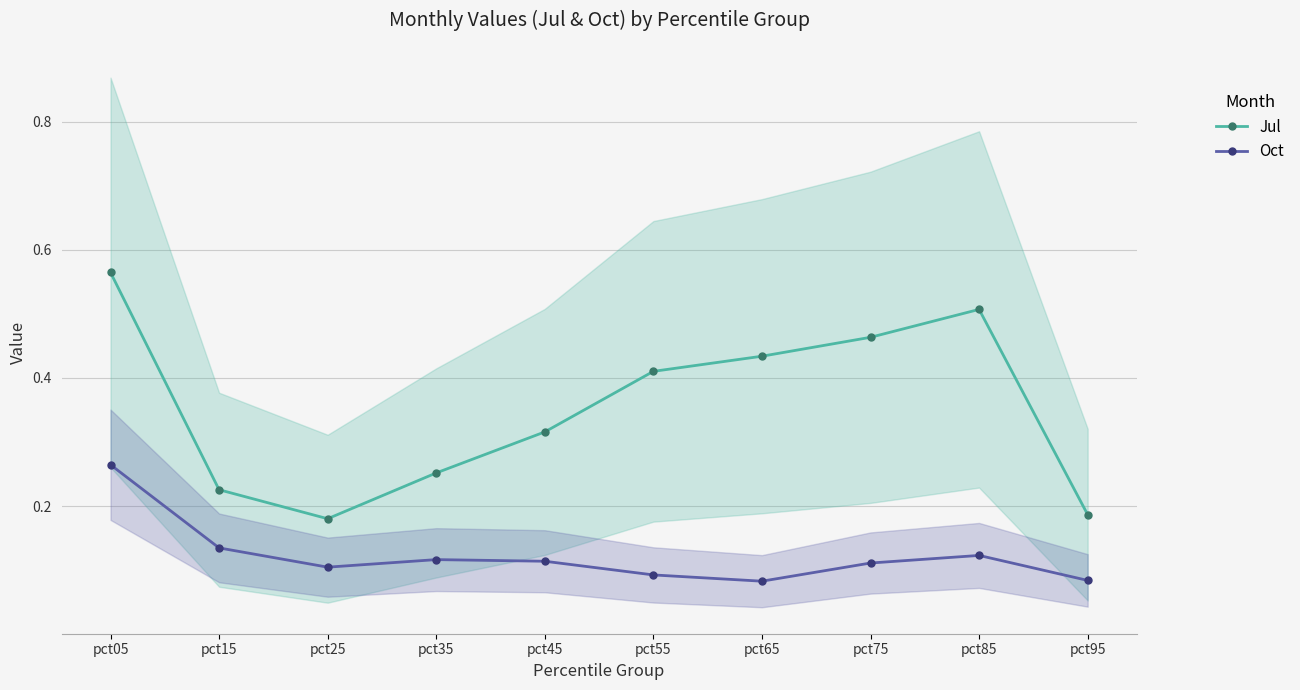

How many series are shown in this chart?

2